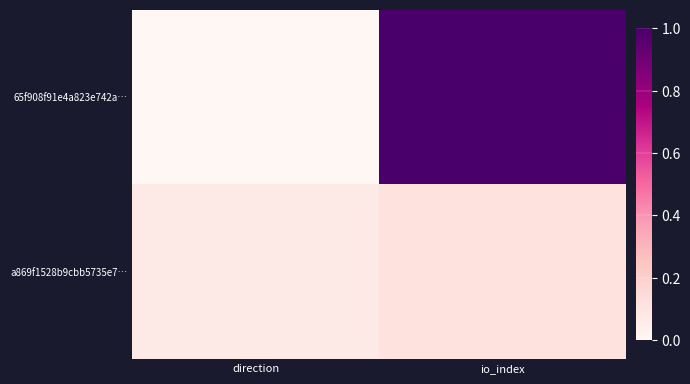

Reading right to left, extract all data points from this chart.

65f908f91e4a823e742a…: io_index=1.0	direction=0.0
a869f1528b9cbb5735e7…: io_index=0.1	direction=0.1